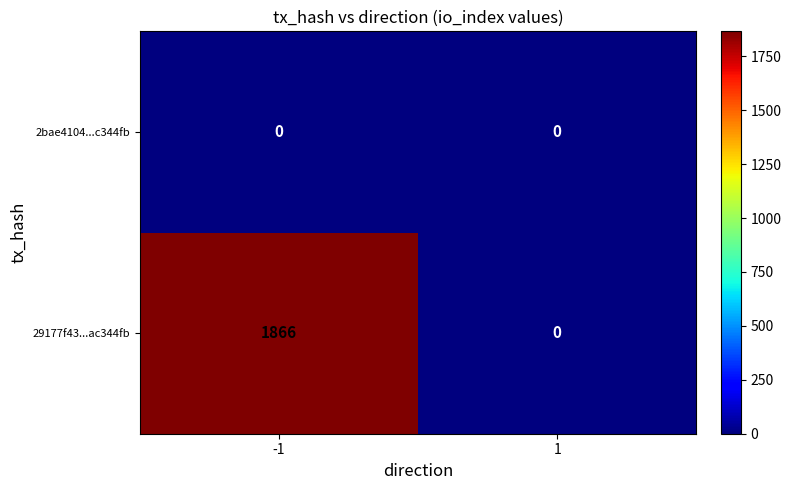

Reading left to right, extract all data points from this chart.

2bae4104...c344fb: -1=0	1=0
29177f43...ac344fb: -1=1866	1=0